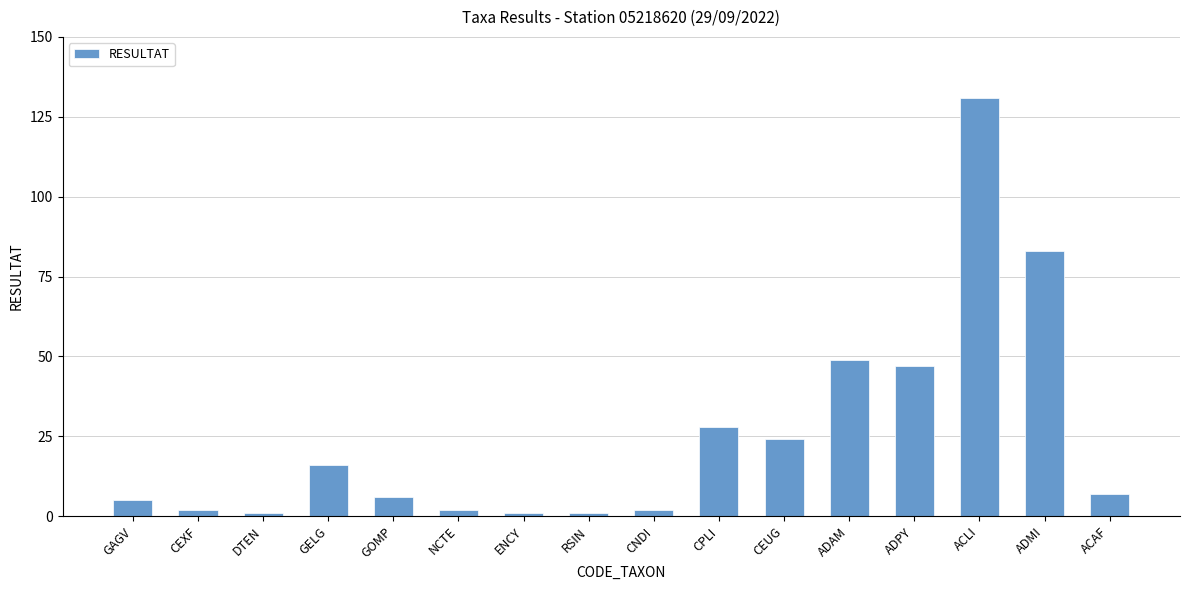

The value at RSIN is 1. True or false?

True